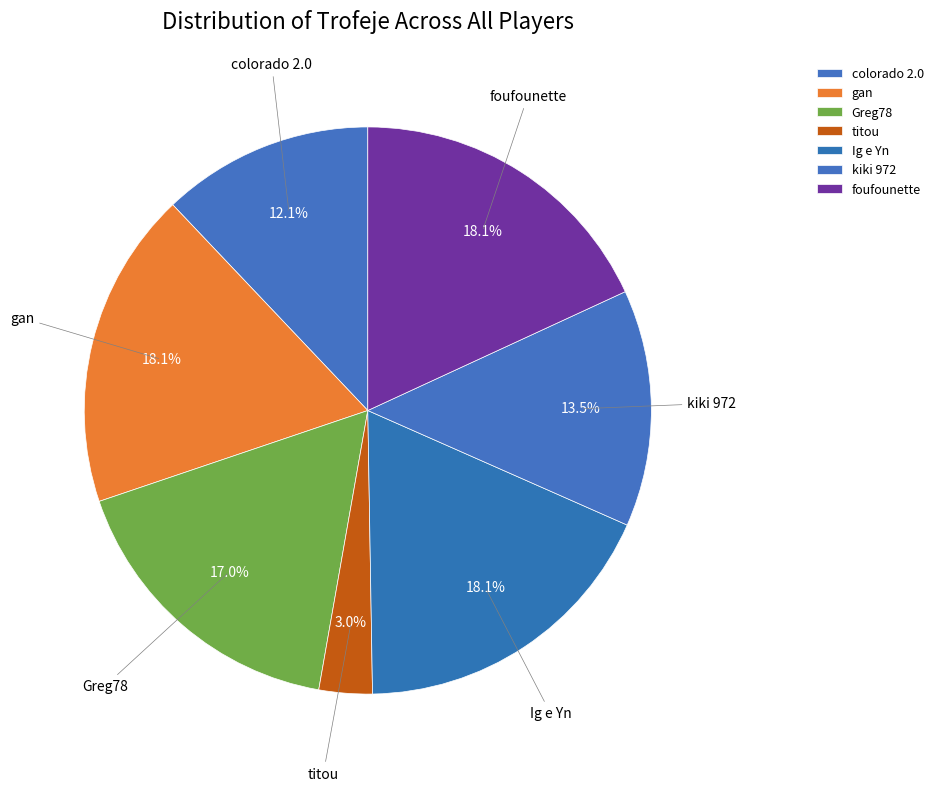

Is there any slice that represents more than half of the pie?

No